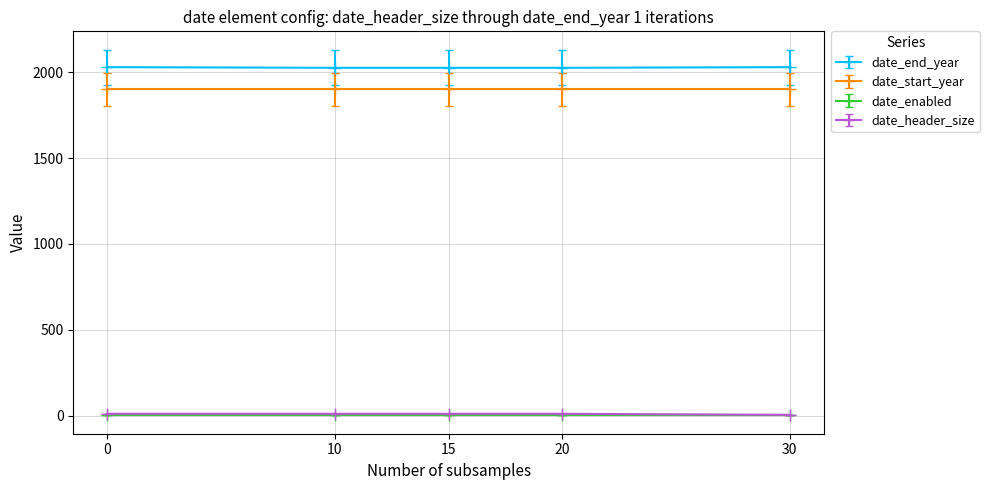

True or false: date_header_size has more than 2 points higher than both neighbors.

False